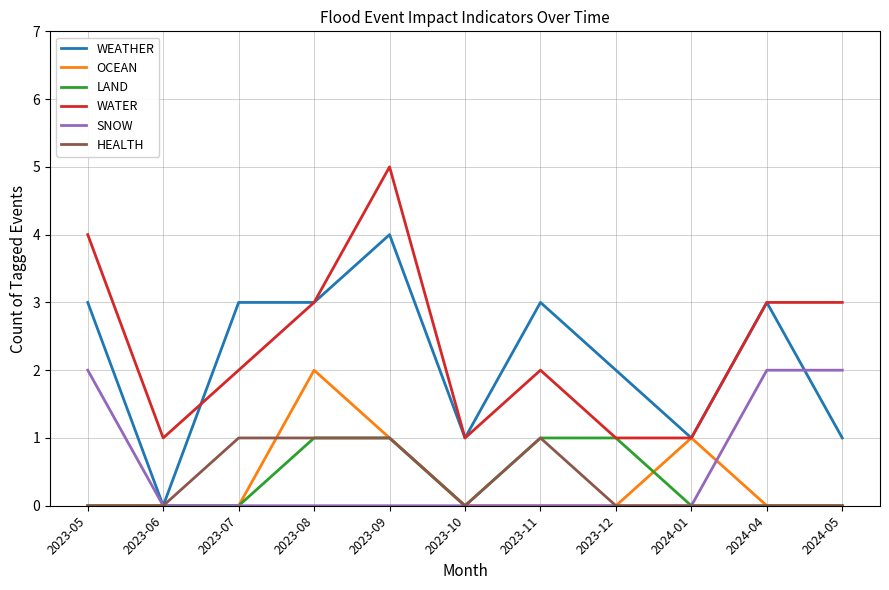

What is the highest value of the HEALTH series?

1